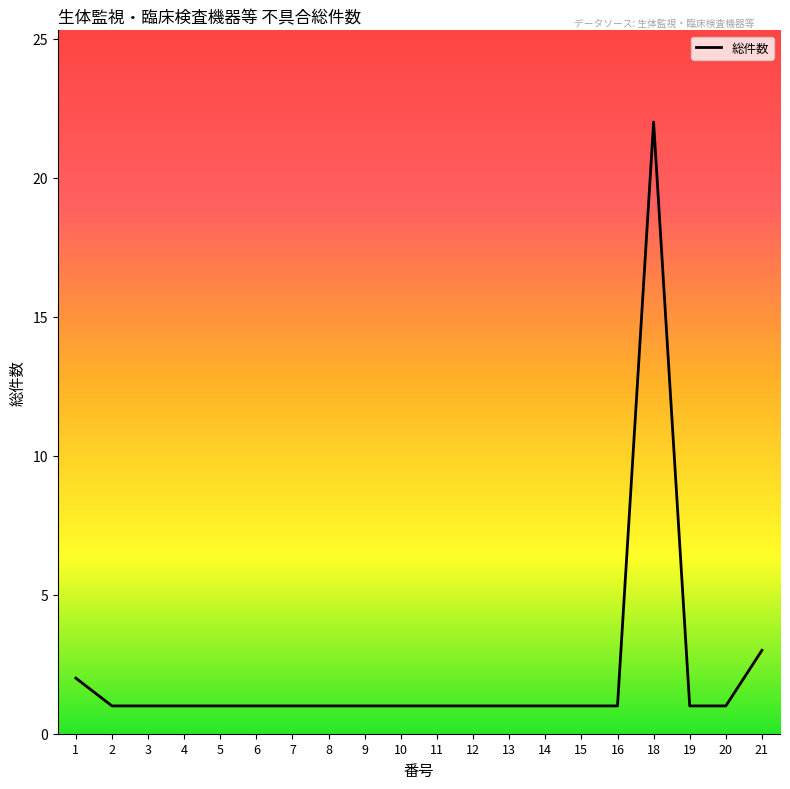

The value at 7 is 1. True or false?

True